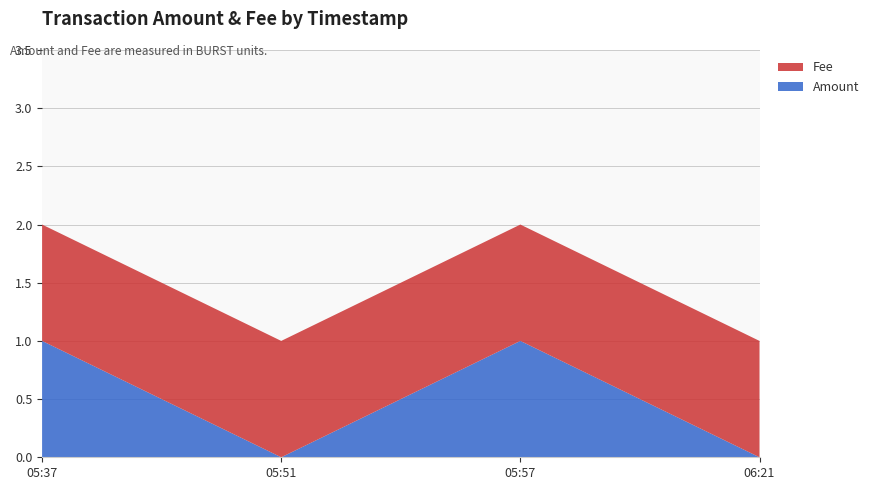

Reading left to right, extract all data points from this chart.

Amount: 2018-02-02 05:37:54=1	2018-02-02 05:51:24=0	2018-02-02 05:57:49=1	2018-02-02 06:21:30=0
Fee: 2018-02-02 05:37:54=1	2018-02-02 05:51:24=1	2018-02-02 05:57:49=1	2018-02-02 06:21:30=1